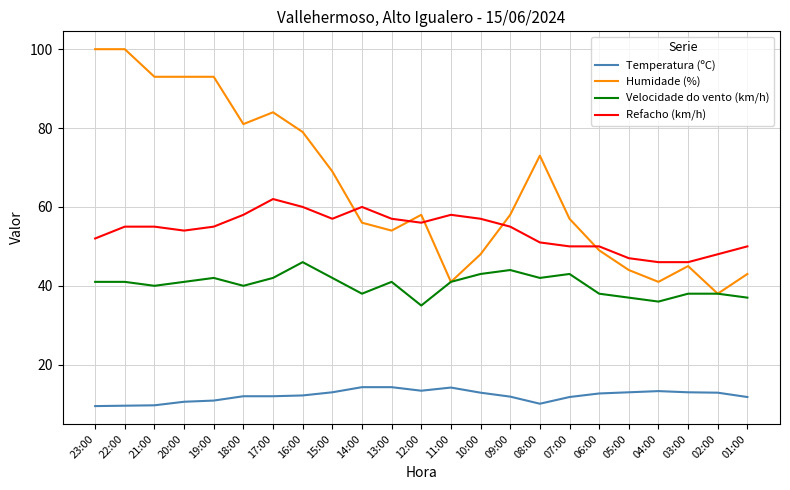

At 10:00, list the series in order from largest to smallest.

Refacho (km/h), Humidade (%), Velocidade do vento (km/h), Temperatura (ºC)